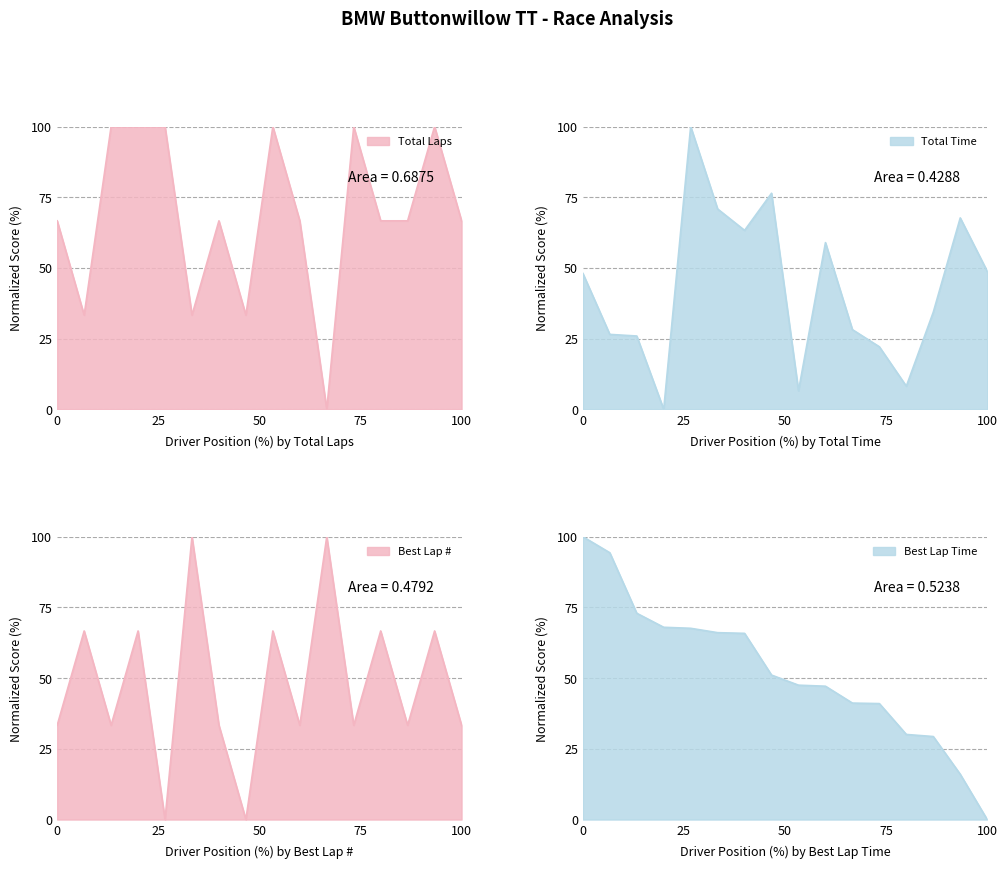

In Total Time, how many points are lower than both neighbors (excluding endpoints)?

4